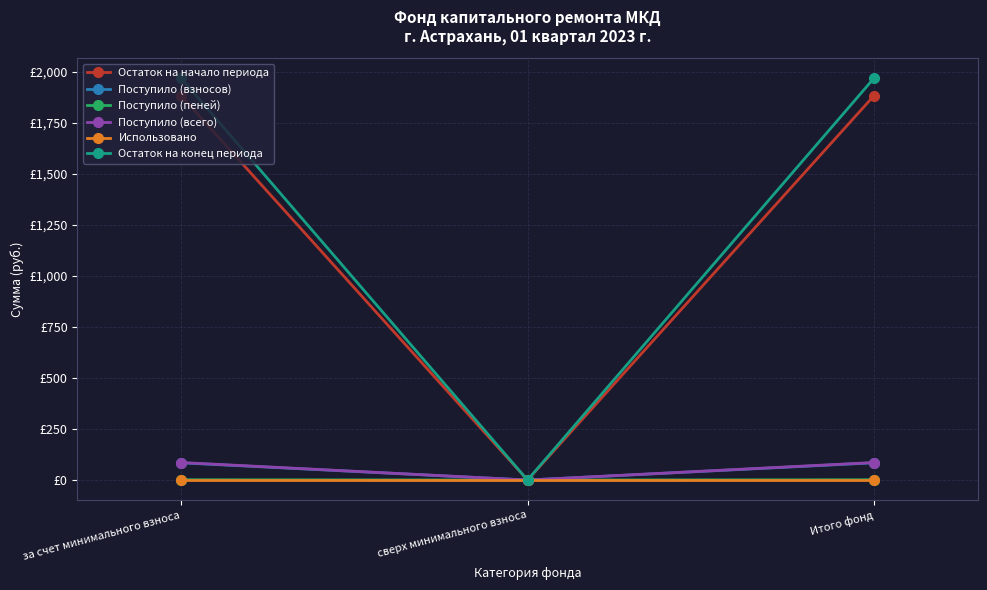

What are all the series names shown in the legend?

Остаток на начало периода, Поступило (взносов), Поступило (пеней), Поступило (всего), Использовано, Остаток на конец периода